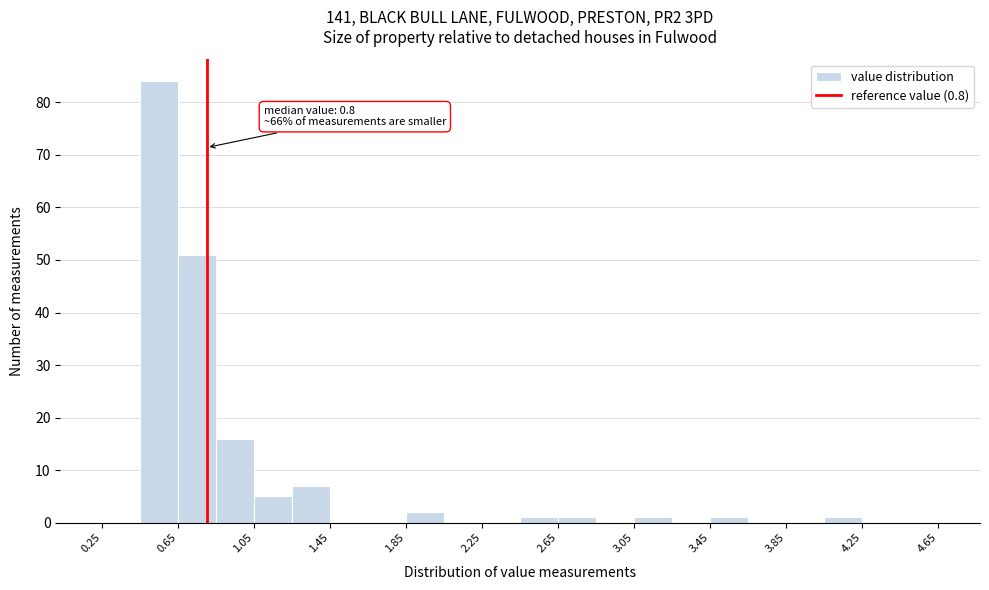

Which range on the x-axis has the tallest bar?

0.45 to 0.65